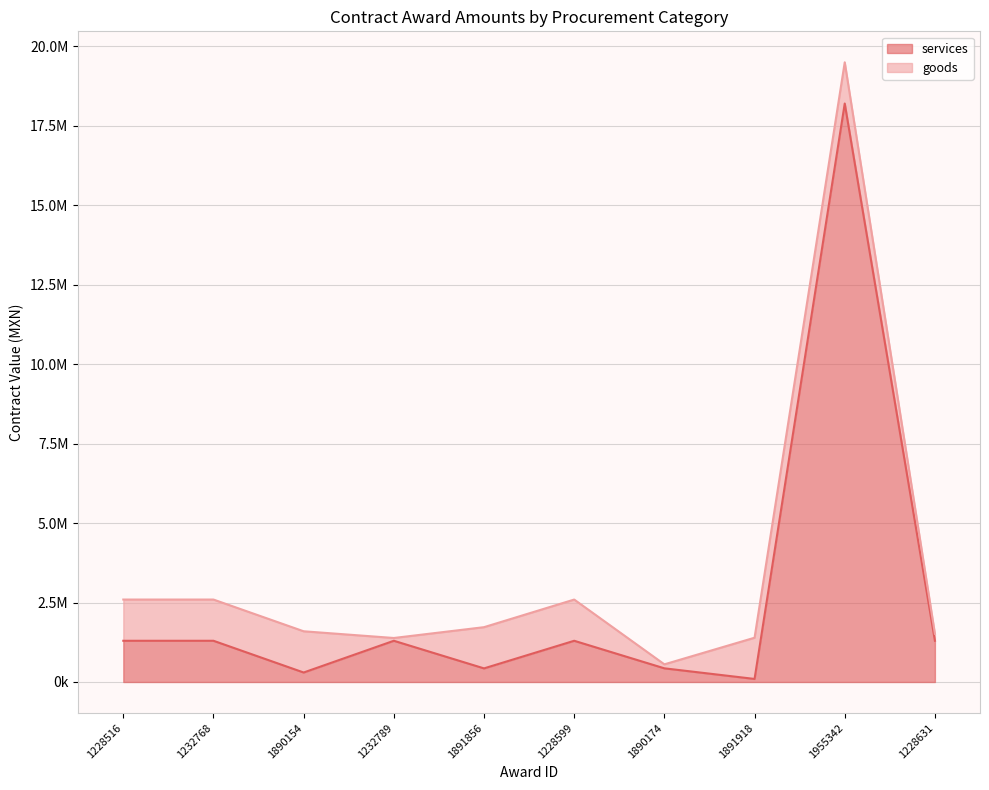

What is the difference between the values at 1891856 and 1232768?

868445.6